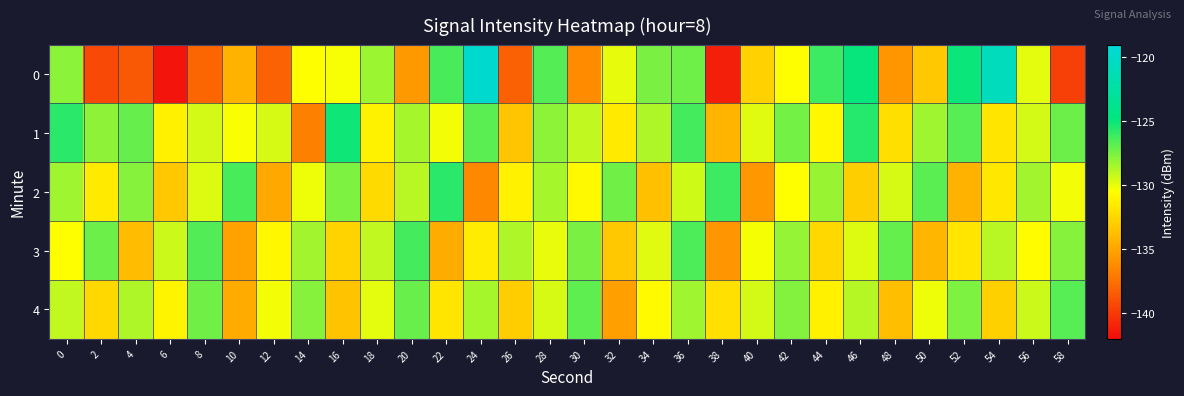

Reading left to right, list all the values displayed in this chart.

0: 0=-127.9	2=-139.2	4=-138.6	6=-141.6	8=-138.0	10=-134.3	12=-138.1	14=-130.5	16=-130.3	18=-128.3	20=-135.6	22=-126.4	24=-119.7	26=-138.2	28=-126.7	30=-136.2	32=-129.9	34=-127.5	36=-127.3	38=-141.1	40=-132.8	42=-130.5	44=-126.1	46=-124.9	48=-135.7	50=-133.2	52=-125.0	54=-120.8	56=-129.9	58=-139.6
1: 0=-125.7	2=-128.0	4=-127.1	6=-131.2	8=-129.5	10=-130.4	12=-129.6	14=-136.8	16=-125.1	18=-131.1	20=-128.5	22=-130.2	24=-126.8	26=-133.4	28=-127.9	30=-129.1	32=-131.5	34=-128.7	36=-126.3	38=-134.2	40=-129.8	42=-127.4	44=-130.9	46=-125.6	48=-132.1	50=-128.3	52=-126.7	54=-131.8	56=-129.5	58=-127.2
2: 0=-128.3	2=-131.5	4=-127.8	6=-133.2	8=-129.7	10=-126.4	12=-134.8	14=-130.1	16=-127.6	18=-132.3	20=-128.9	22=-125.7	24=-136.4	26=-131.2	28=-128.5	30=-130.8	32=-127.3	34=-133.6	36=-129.4	38=-126.1	40=-135.7	42=-130.5	44=-128.2	46=-132.9	48=-129.6	50=-126.8	52=-134.3	54=-131.7	56=-128.4	58=-130.2
3: 0=-130.5	2=-127.2	4=-133.8	6=-129.3	8=-126.6	10=-135.1	12=-130.9	14=-128.4	16=-132.7	18=-129.1	20=-126.3	22=-134.6	24=-131.4	26=-128.7	28=-130.0	30=-127.5	32=-133.2	34=-129.8	36=-126.5	38=-135.8	40=-130.3	42=-128.1	44=-132.4	46=-129.7	48=-127.0	50=-134.1	52=-131.8	54=-128.9	56=-130.6	58=-127.8
4: 0=-129.1	2=-132.4	4=-128.7	6=-131.0	8=-127.3	10=-134.7	12=-130.2	14=-127.8	16=-133.5	18=-129.9	20=-127.1	22=-131.8	24=-128.5	26=-133.0	28=-129.6	30=-126.9	32=-135.3	34=-130.7	36=-128.3	38=-132.0	40=-129.5	42=-127.7	44=-131.2	46=-128.8	48=-133.7	50=-130.1	52=-127.6	54=-132.8	56=-129.3	58=-126.7